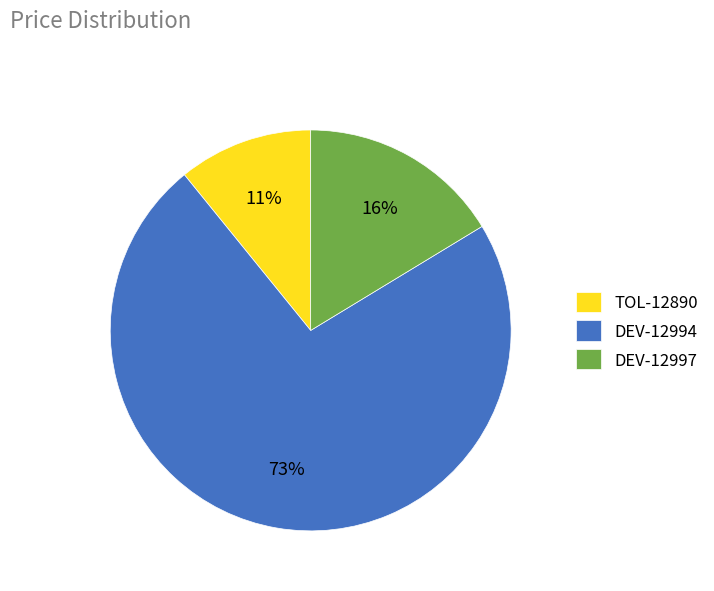

Rank the categories by value from lowest to highest.

TOL-12890, DEV-12997, DEV-12994